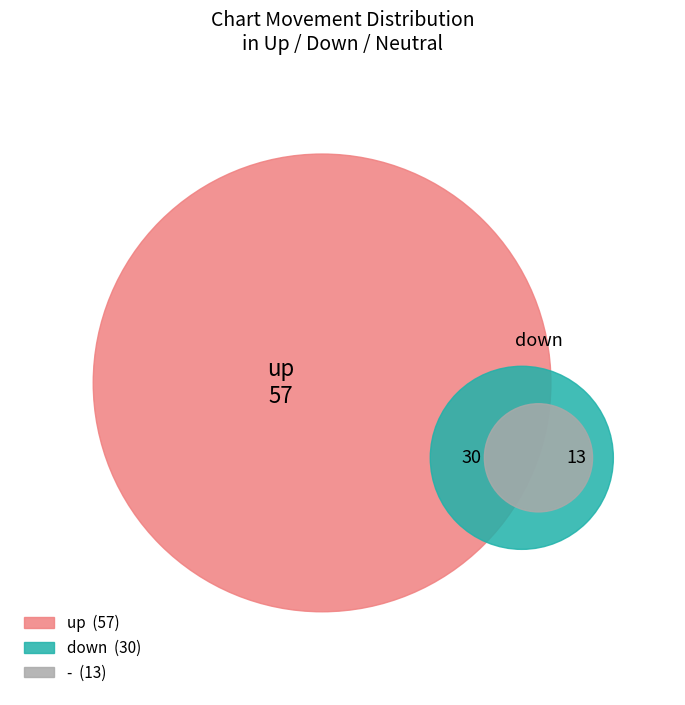

How many segments does this pie chart have?

3